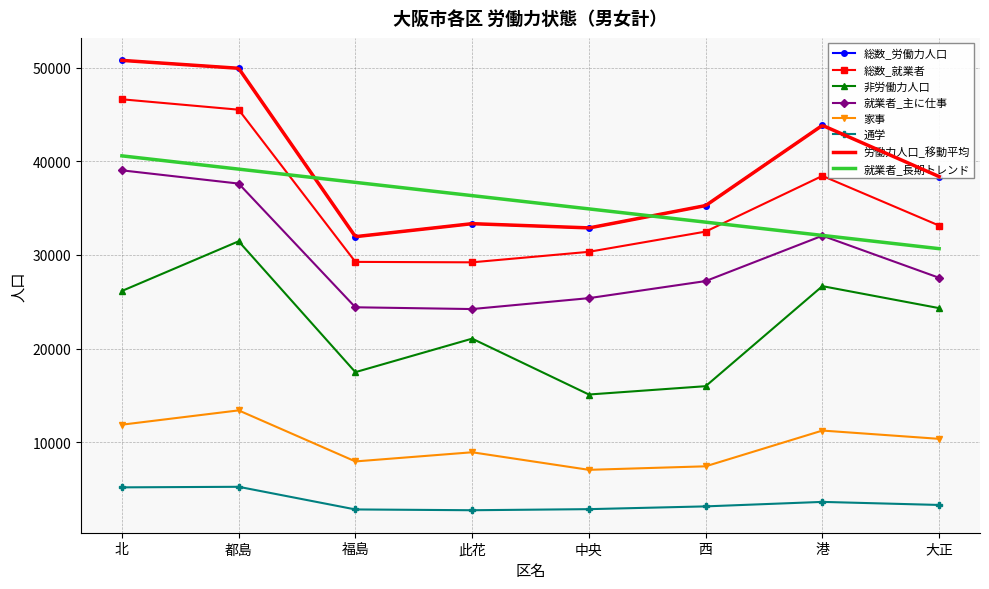

How many values in the 非労働力人口 series are below 24318?

4